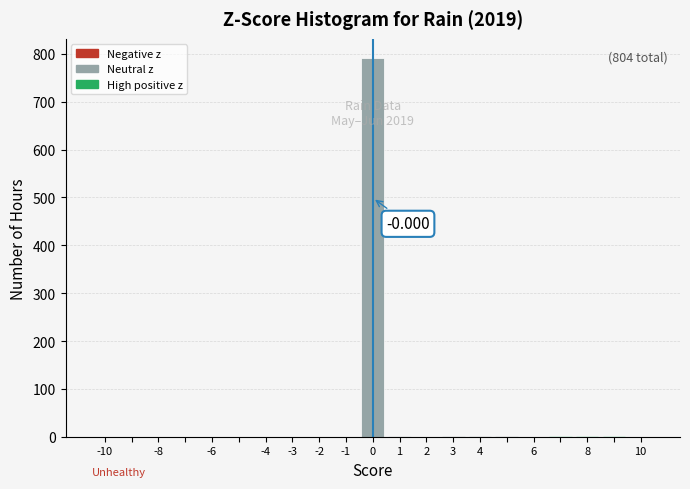

Which range on the x-axis has the tallest bar?

-0.5 to 0.5